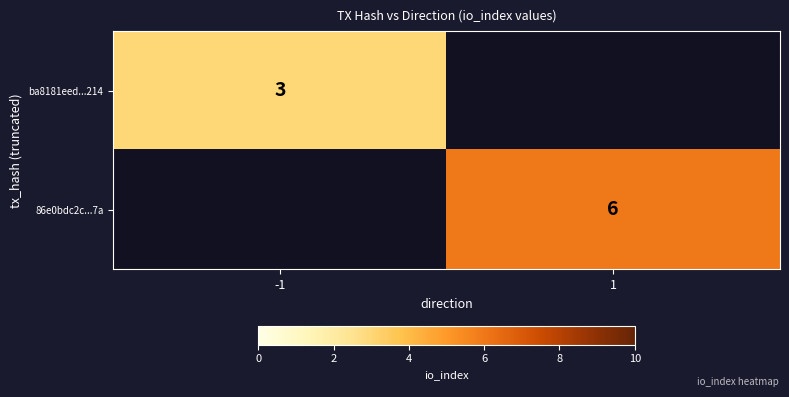

Is it true that 86e0bdc2c...7a equals 11 at 1?

False